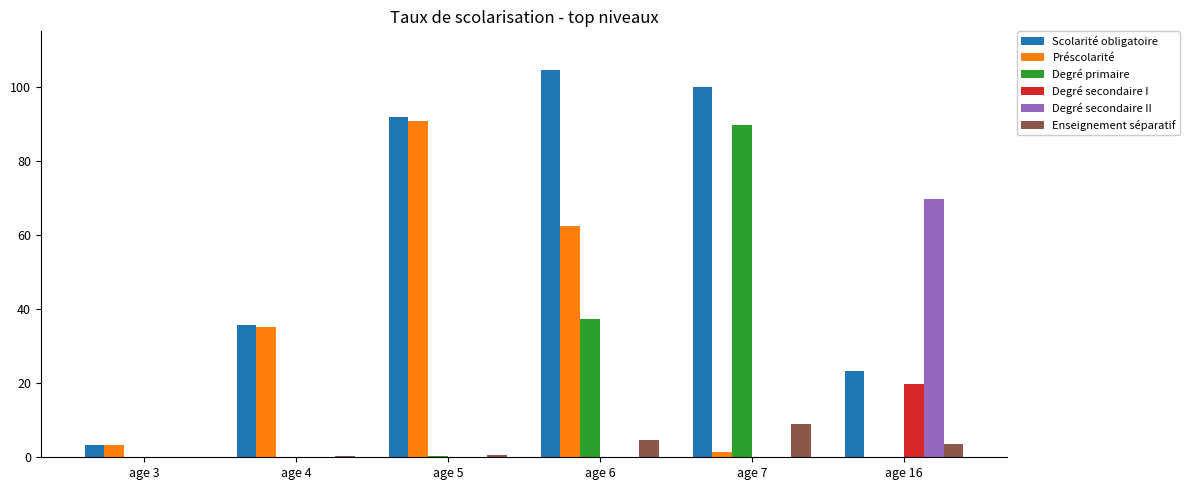

Between age 3 and age 6, which series saw the biggest shift?

Scolarité obligatoire